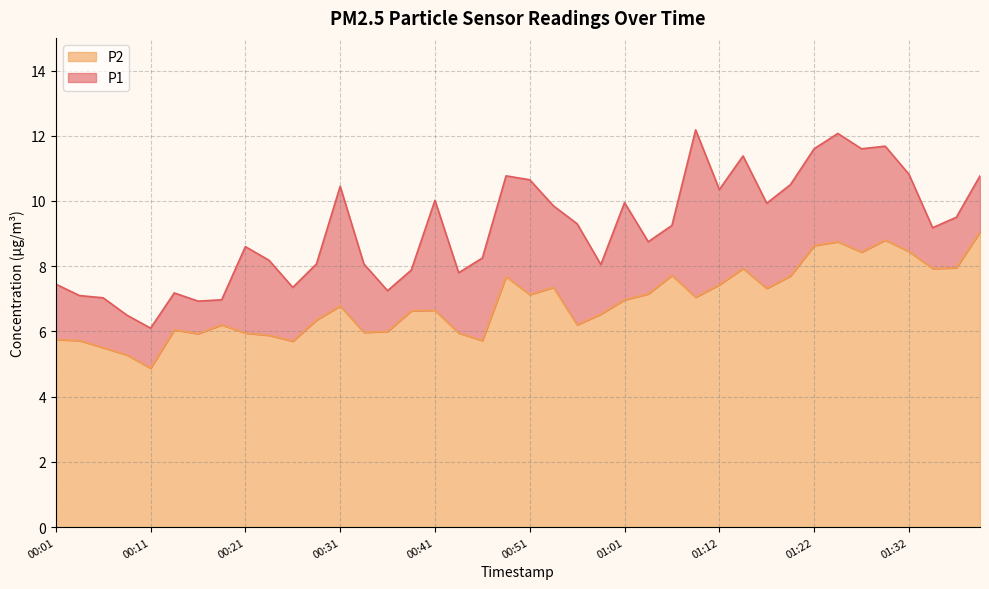

Which series changed the most between 00:01 and 00:08?

P1